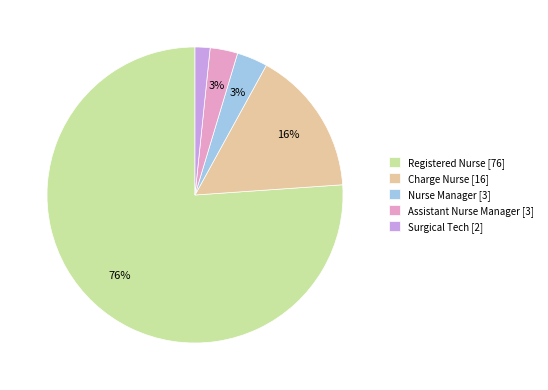

To the nearest percent, what portion does Charge Nurse represent?

16%